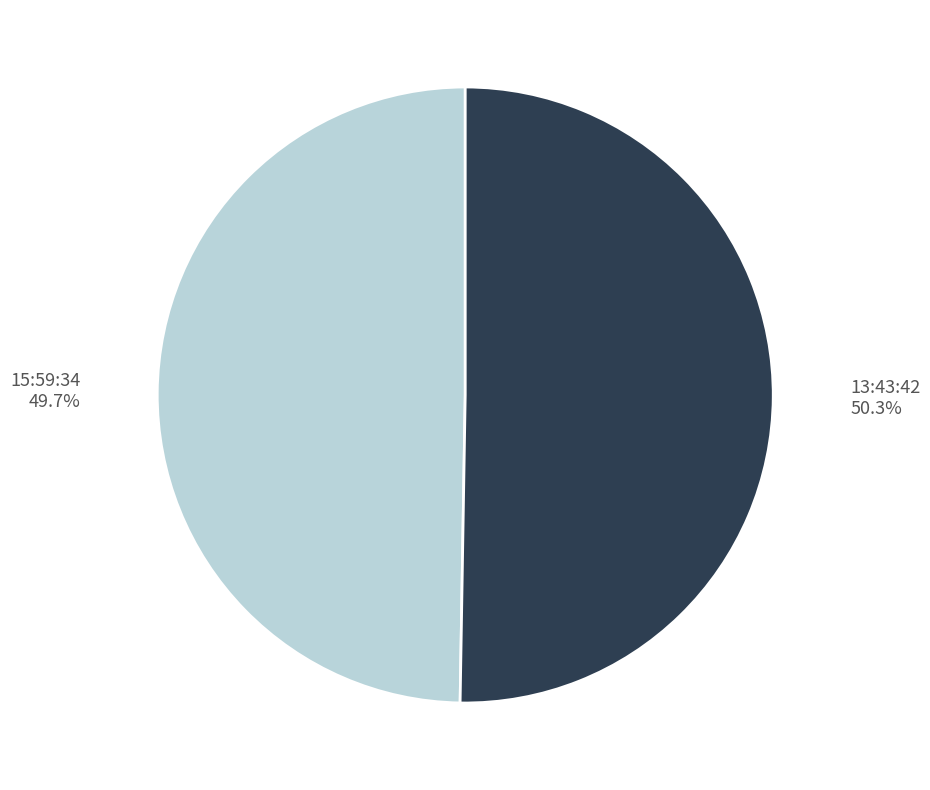

To the nearest percent, what is the difference between the largest and smallest slice percentages?

1%